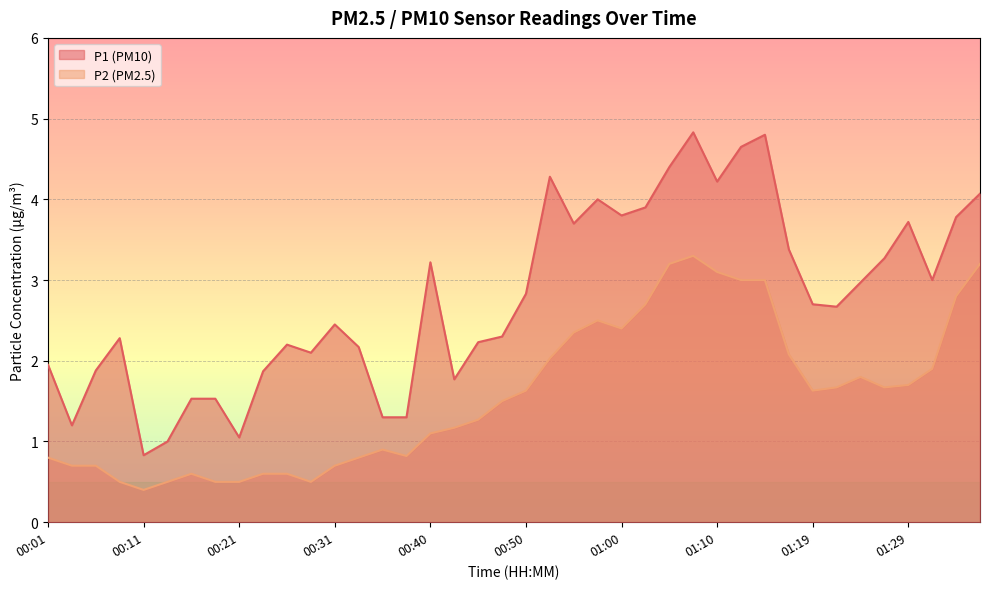

List the labels in order of P1 value, smallest first.

00:11, 00:14, 00:21, 00:04, 00:35, 00:38, 00:16, 00:18, 00:43, 00:23, 00:06, 00:01, 00:28, 00:33, 00:26, 00:45, 00:09, 00:48, 00:31, 01:22, 01:19, 00:50, 01:24, 01:32, 00:40, 01:27, 01:17, 00:55, 01:29, 01:34, 01:00, 01:02, 00:57, 01:36, 01:10, 00:52, 01:05, 01:12, 01:14, 01:07